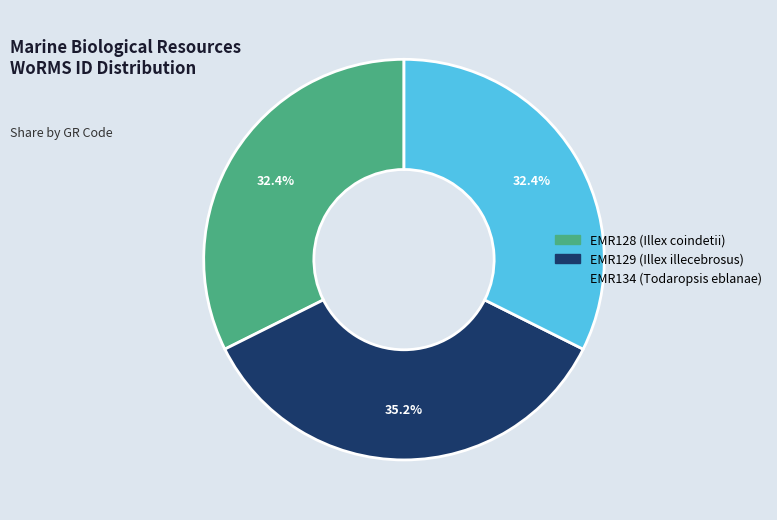

Is there a majority slice in this chart?

No